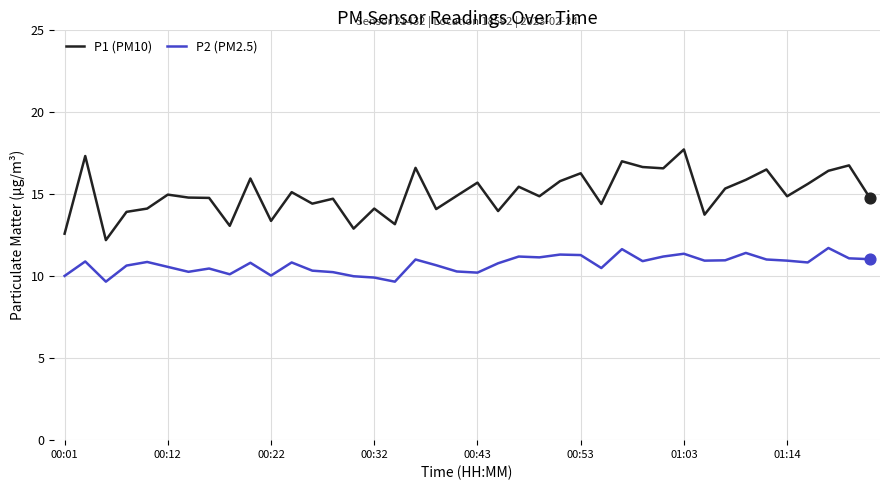

What is the minimum value shown in the chart?

9.7